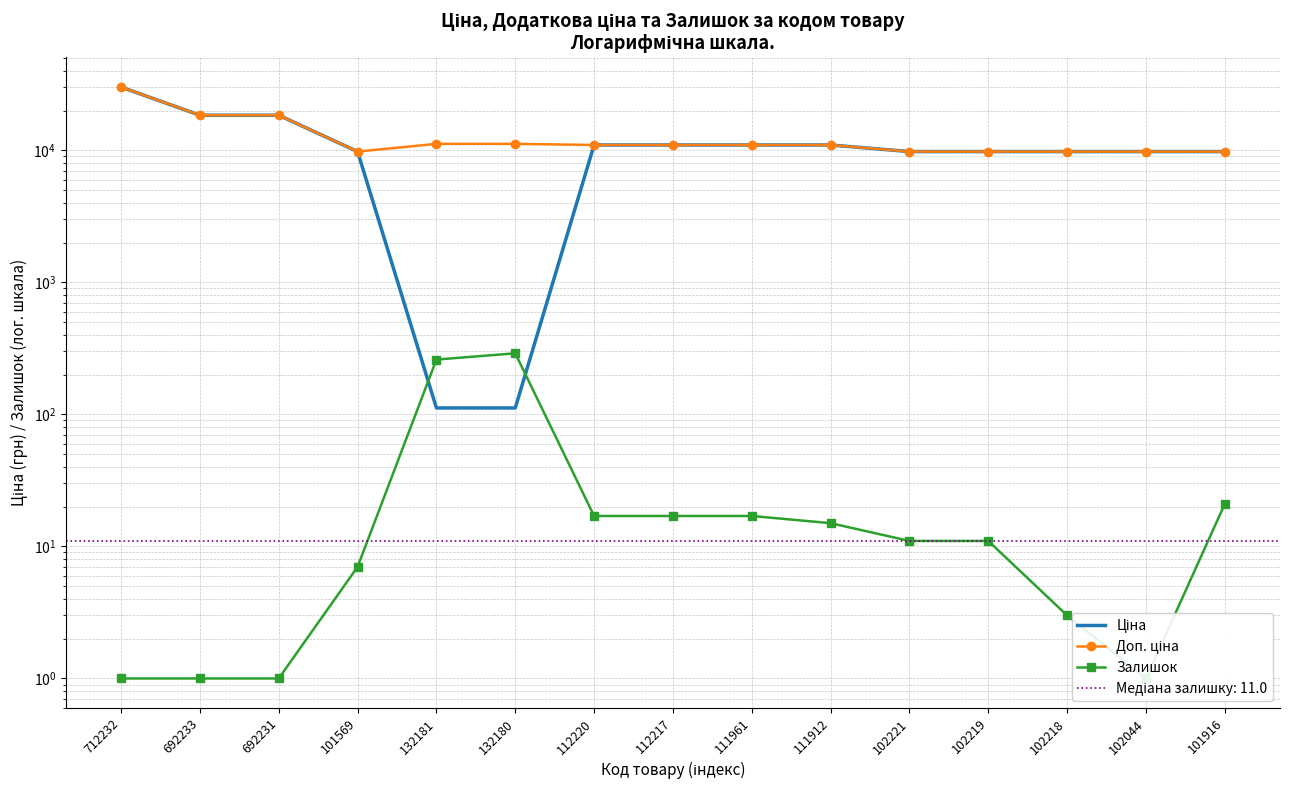

Which series changed the most between 132181 and 102219?

Ціна